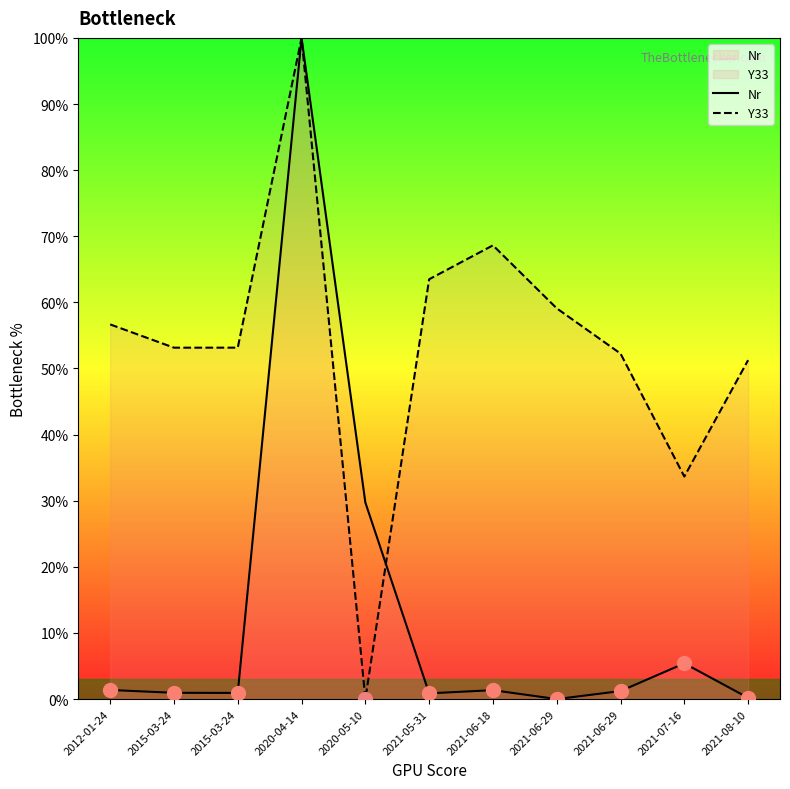

What is the greatest value displayed?

100.0